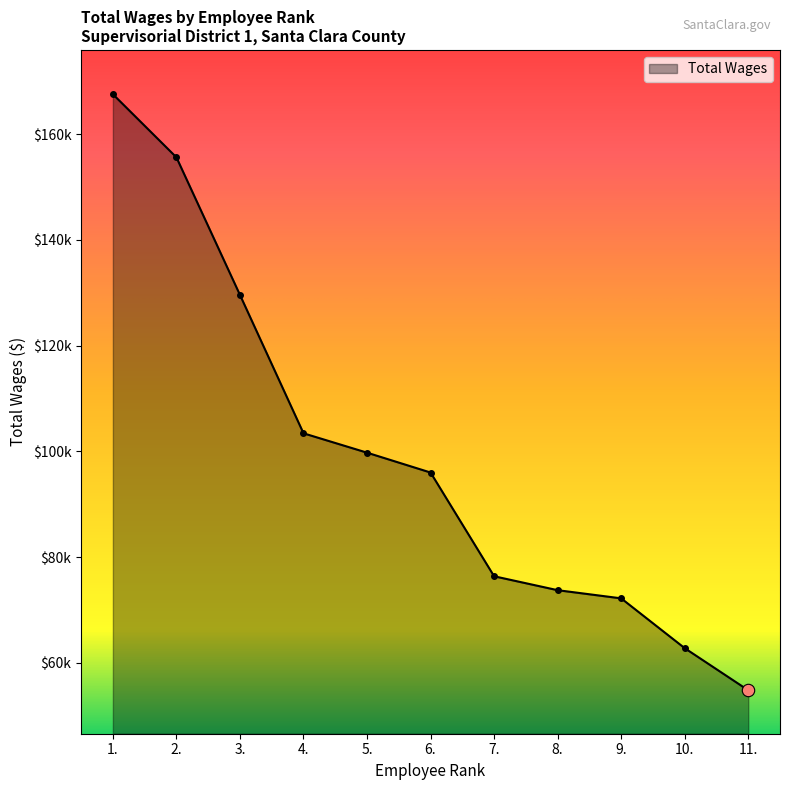

Between 3. and 10., which is larger?

3.